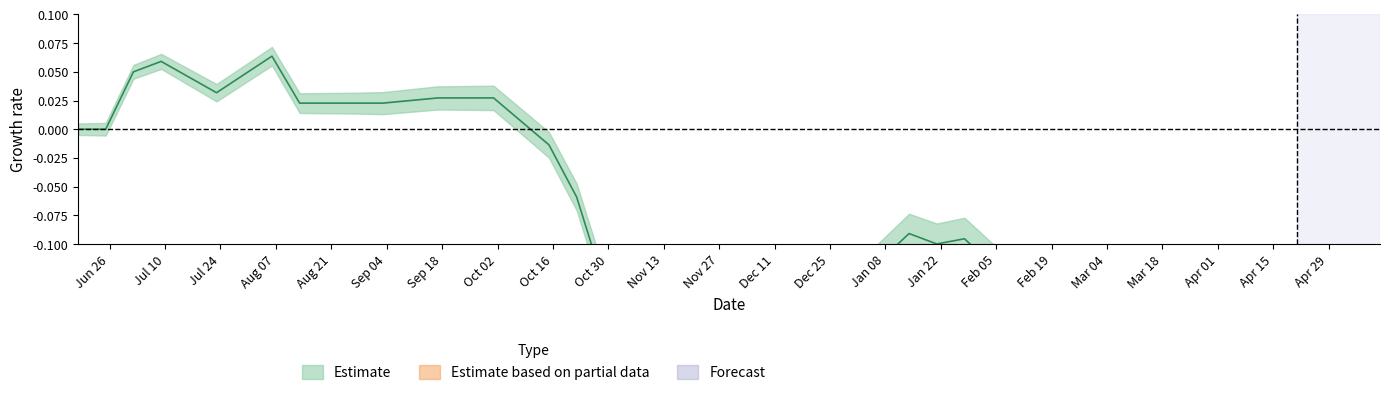

In closing, how many points are higher than both neighbors (excluding endpoints)?

8